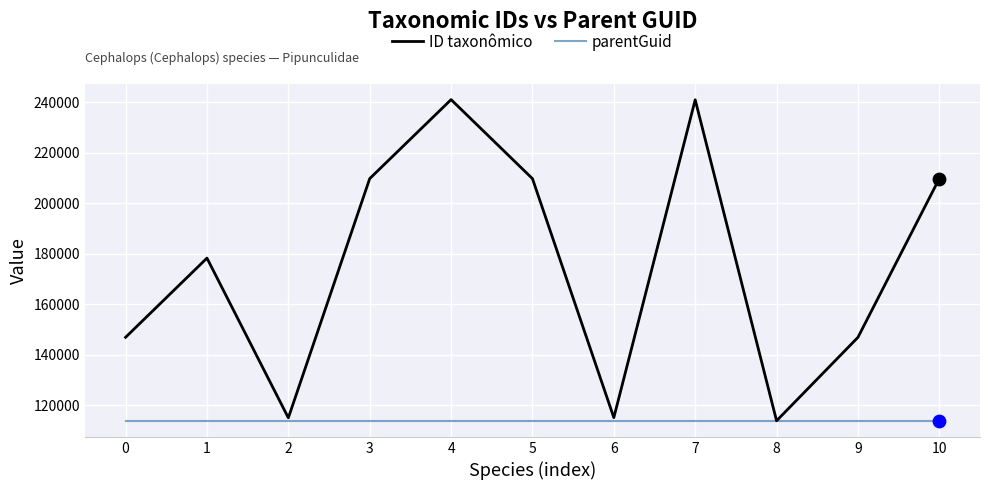

What is the total value across all series at 0?

260589